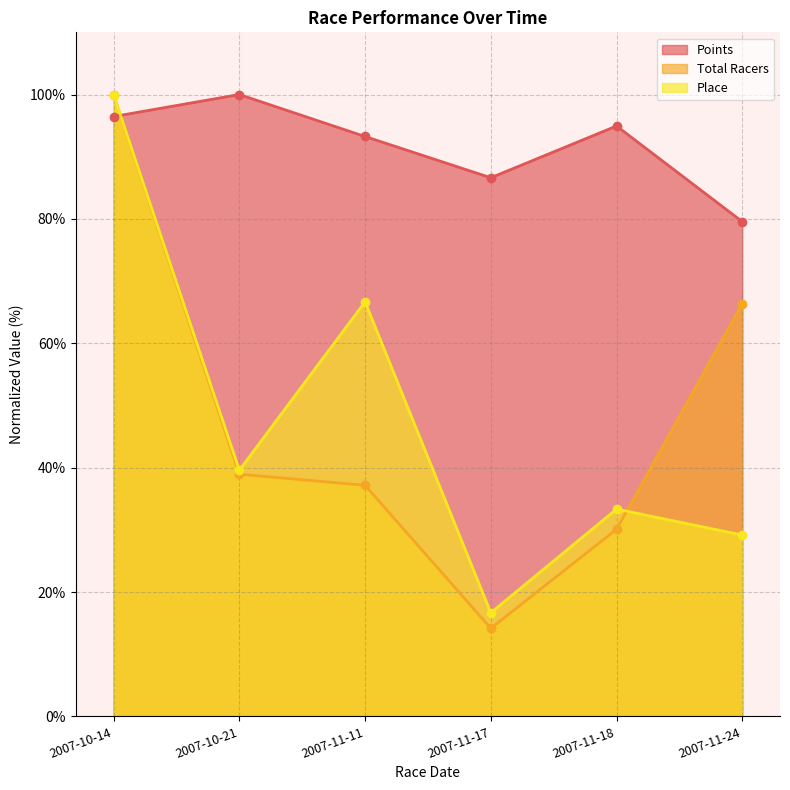

How many values in the Place series exceed 39?

3